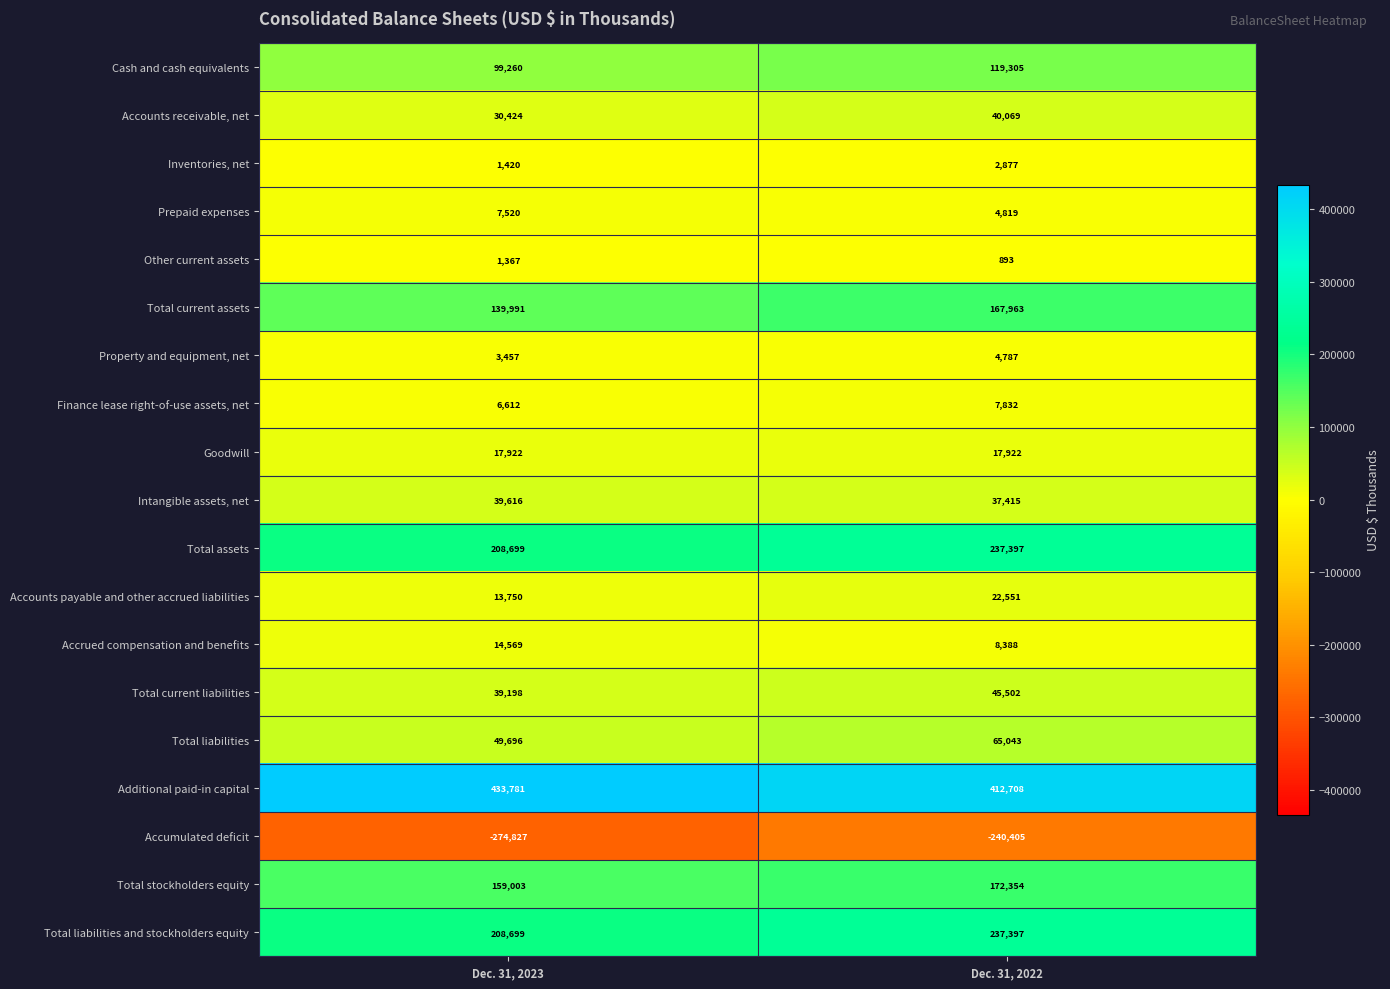

Which category has the lowest value across all series?

Dec. 31, 2023